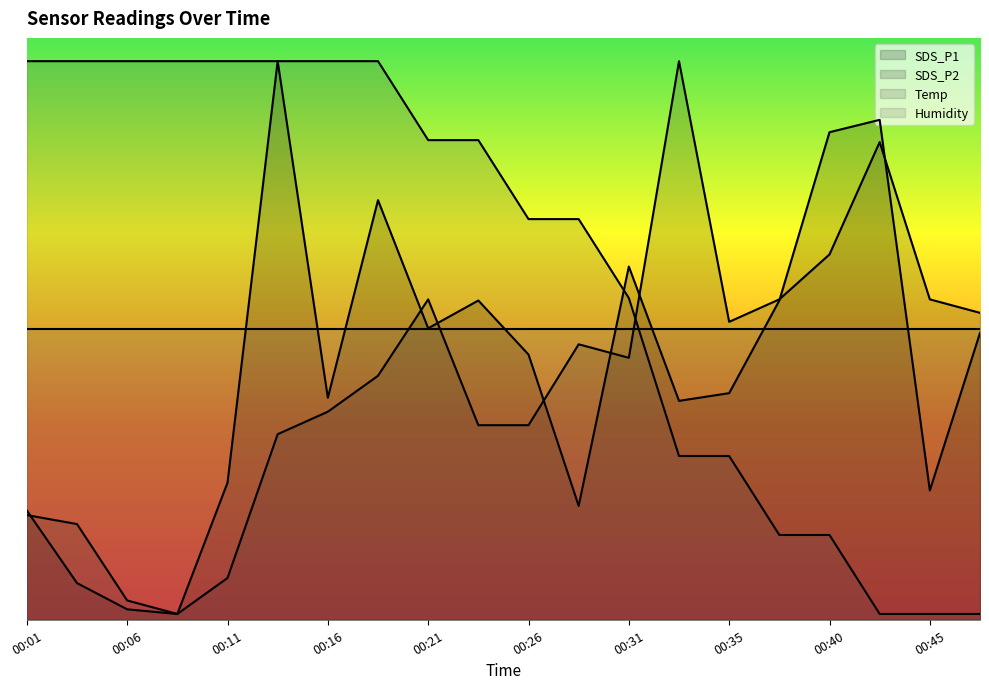

At which category is the sum across all series the highest?

00:14